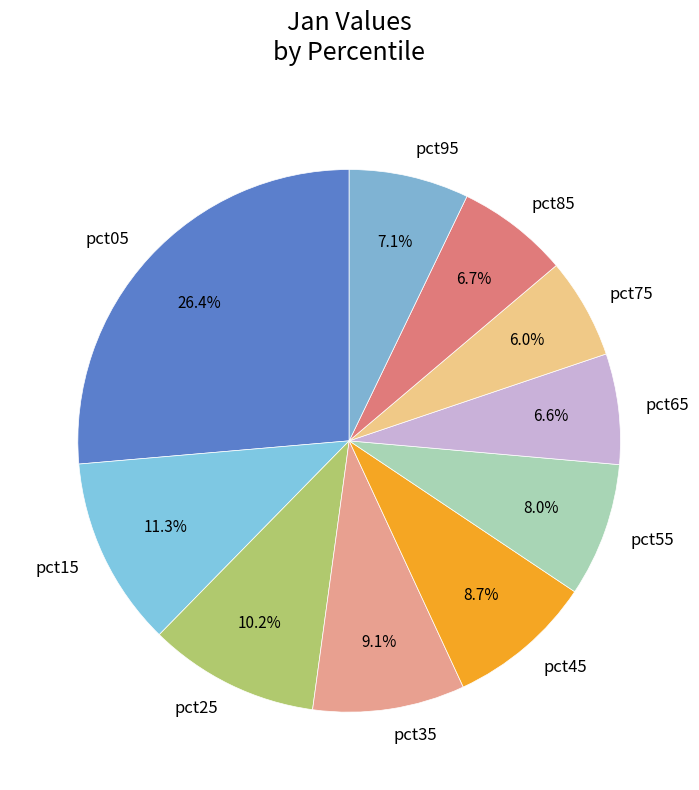

To the nearest percent, what is the difference between the pct95 and pct15 slice percentages?

4%